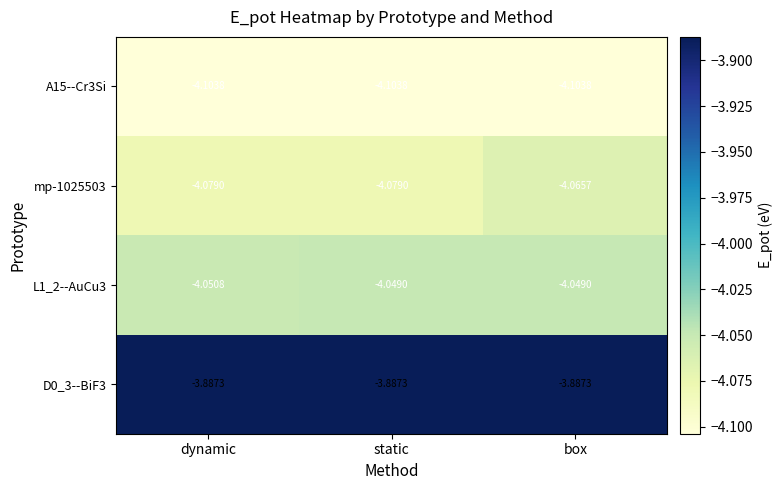

What is the total value across all series at static?

-16.1